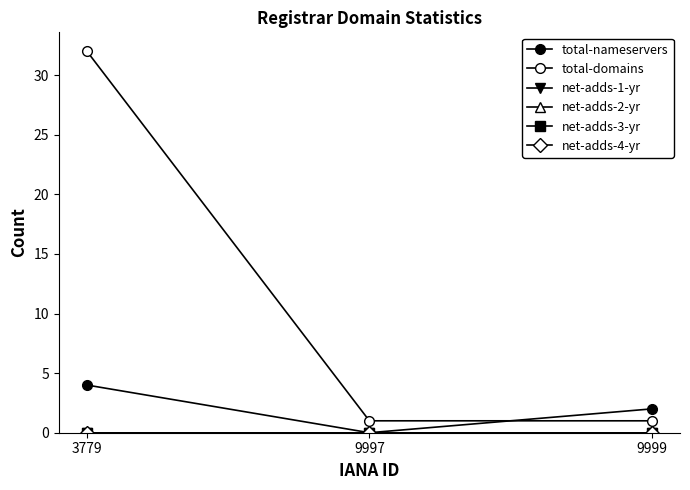

Rank the series at 3779 from highest to lowest value.

total-domains, total-nameservers, net-adds-1-yr, net-adds-2-yr, net-adds-3-yr, net-adds-4-yr